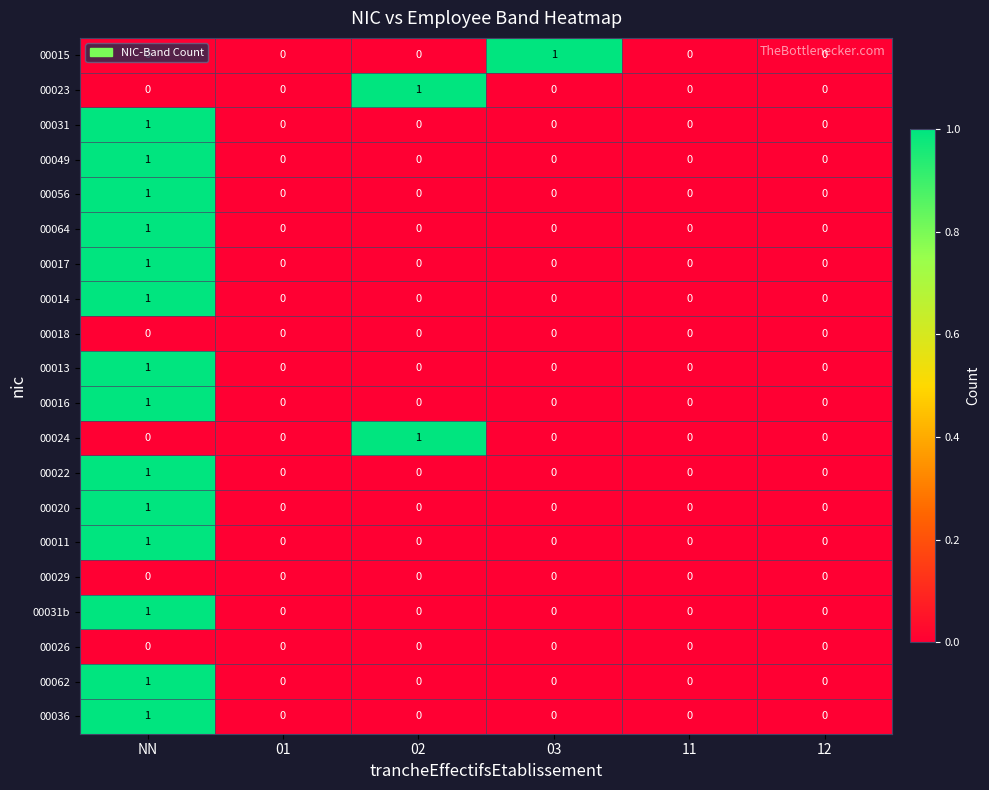

Count the 00024 values in the range 0 to 1.

6